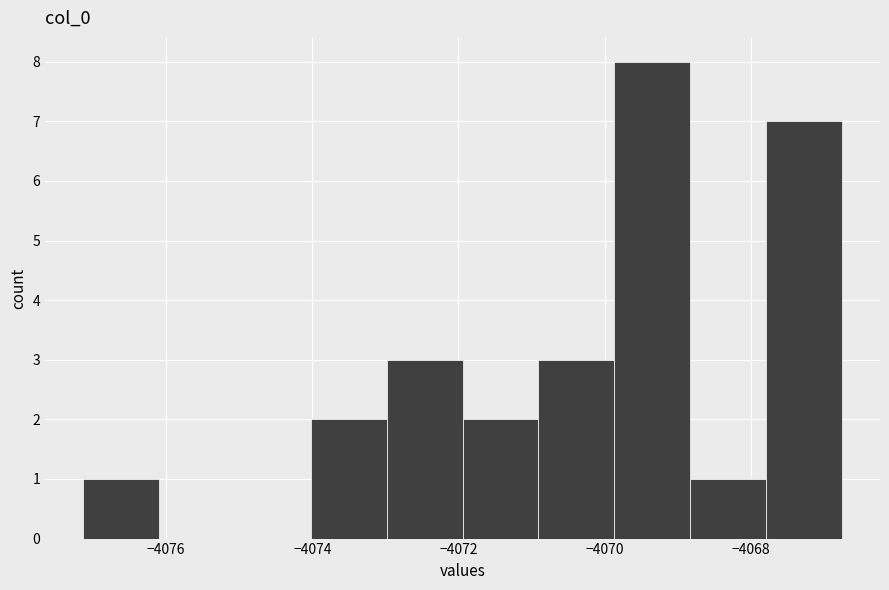

What is the height of the bar covering -4077.2 to -4076.0 on the x-axis? Neither the bar edges nor the heights are printed on the chart, so give them approximately, as read against the axes.

1